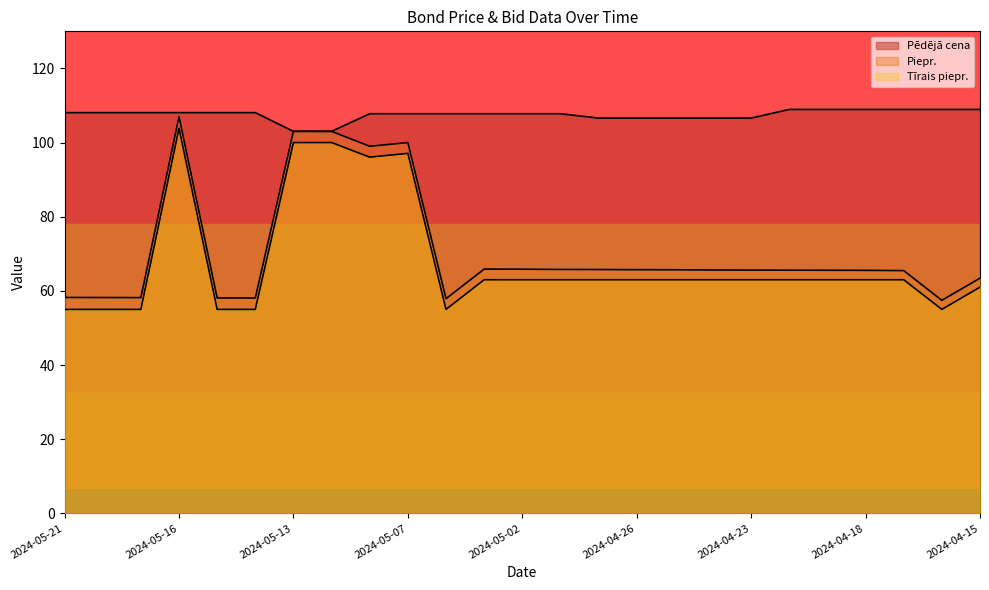

The Piepr. series shows 57.4 at 2024-04-16. True or false?

True